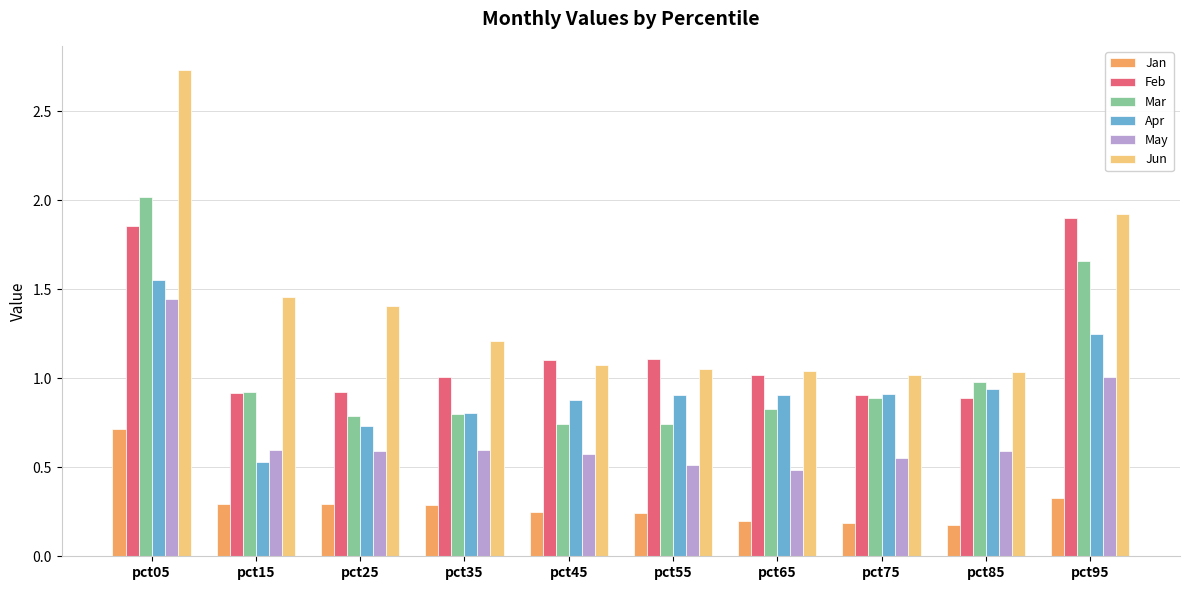

What is the sum of all Jan values?

3.0